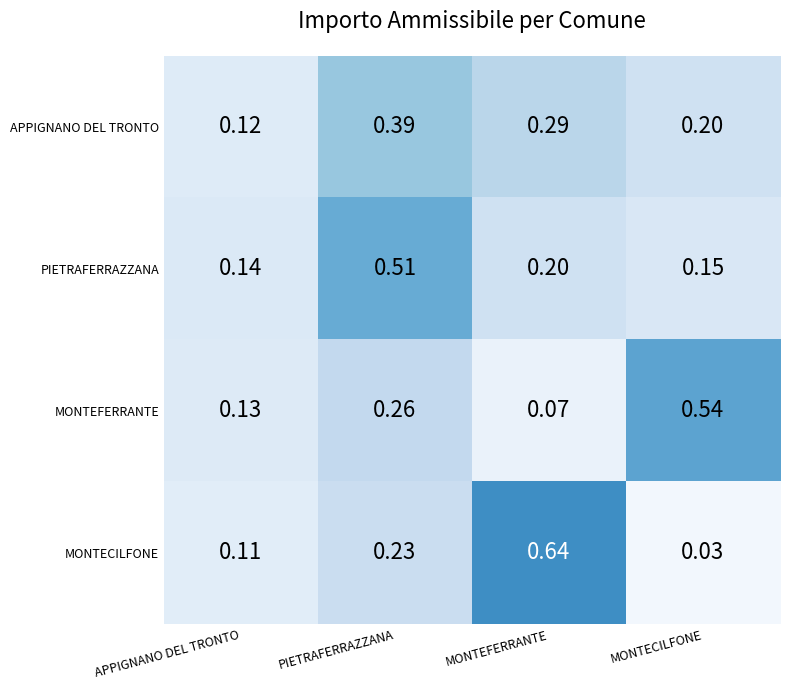

Between APPIGNANO DEL TRONTO and PIETRAFERRAZZANA, which series saw the biggest shift?

PIETRAFERRAZZANA